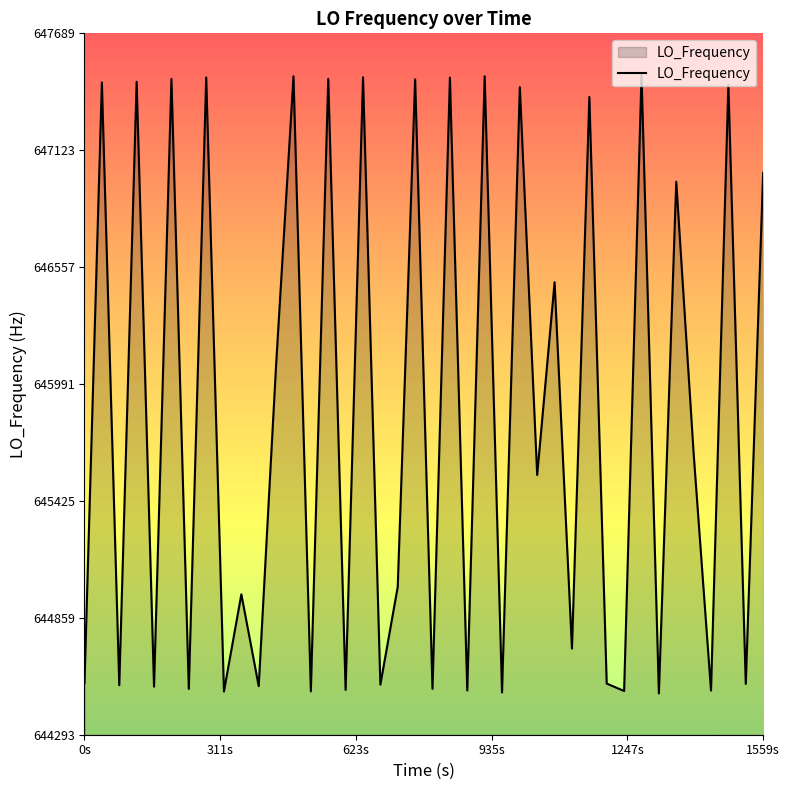

What is the maximum value shown in the chart?

647489.4